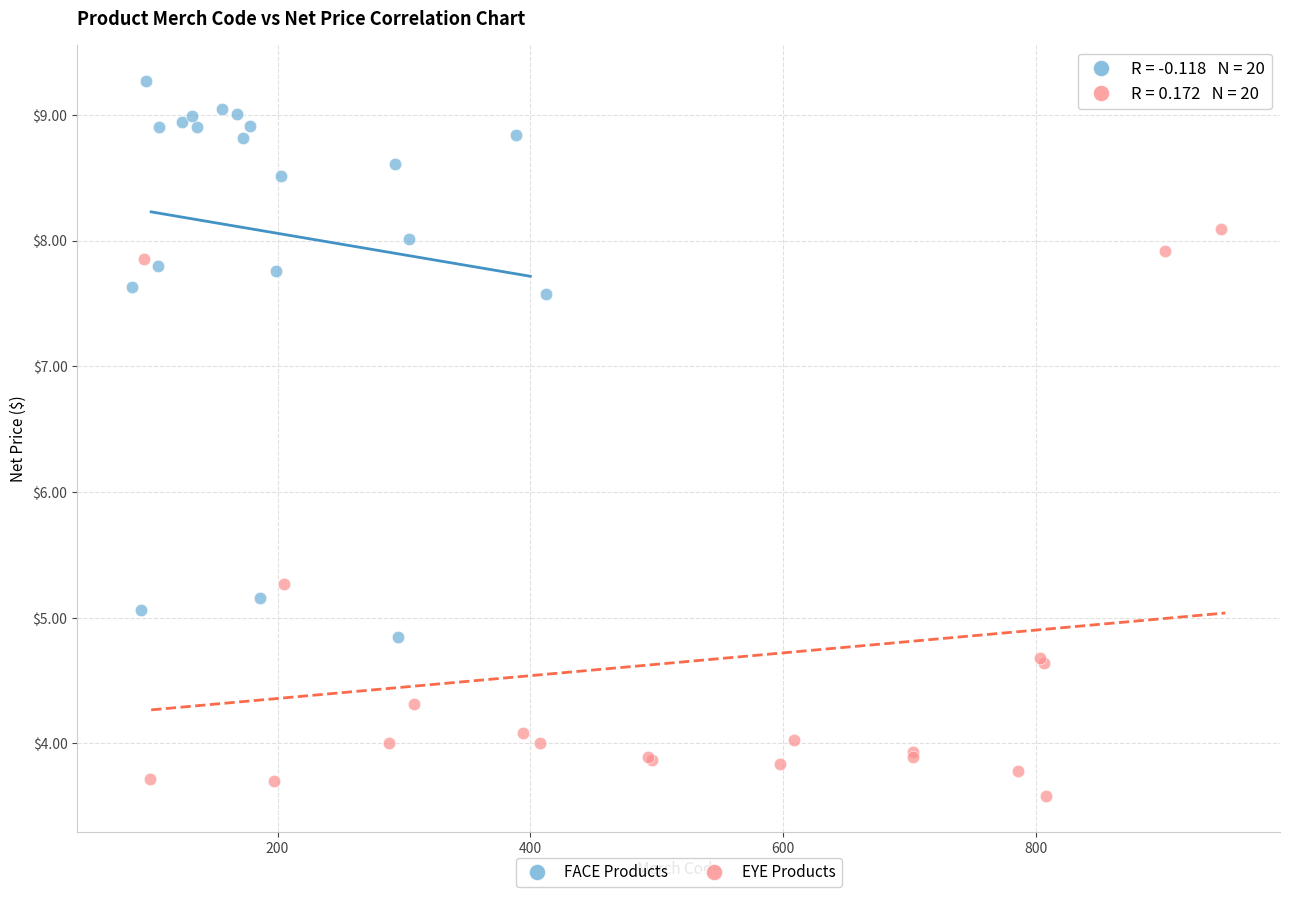

Which series reaches the minimum Y coordinate?

EYE Products